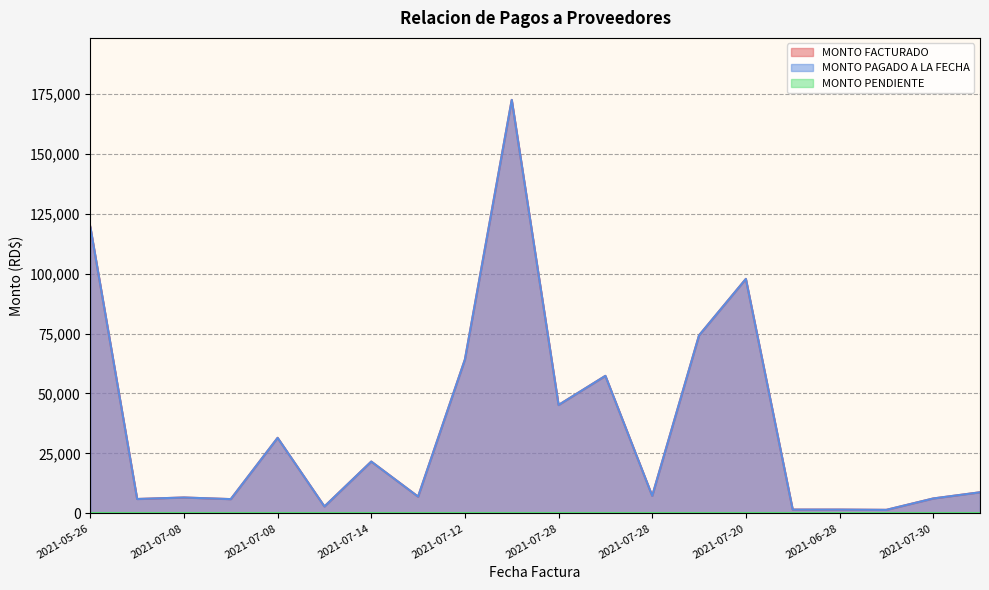

How many interior local peaks does the MONTO FACTURADO series have?

6